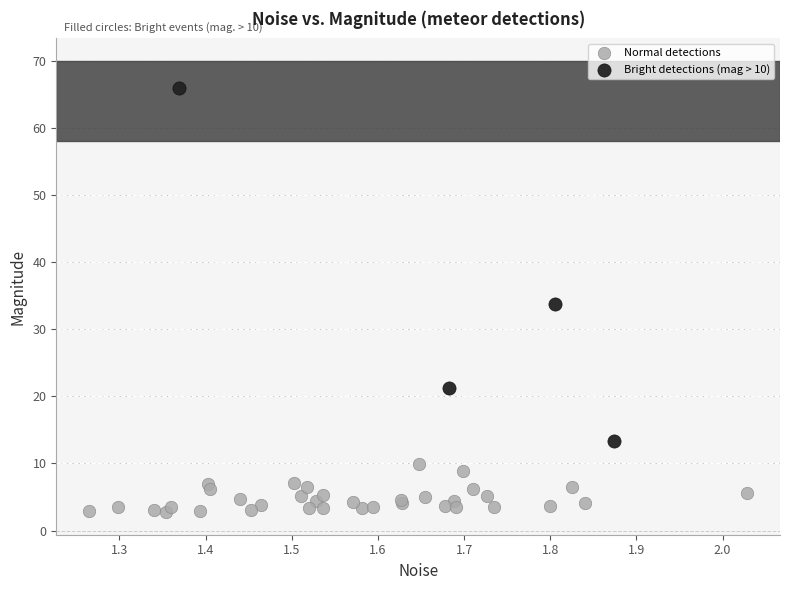

Which series has the widest spread of Y values?

Bright detections (mag > 10)